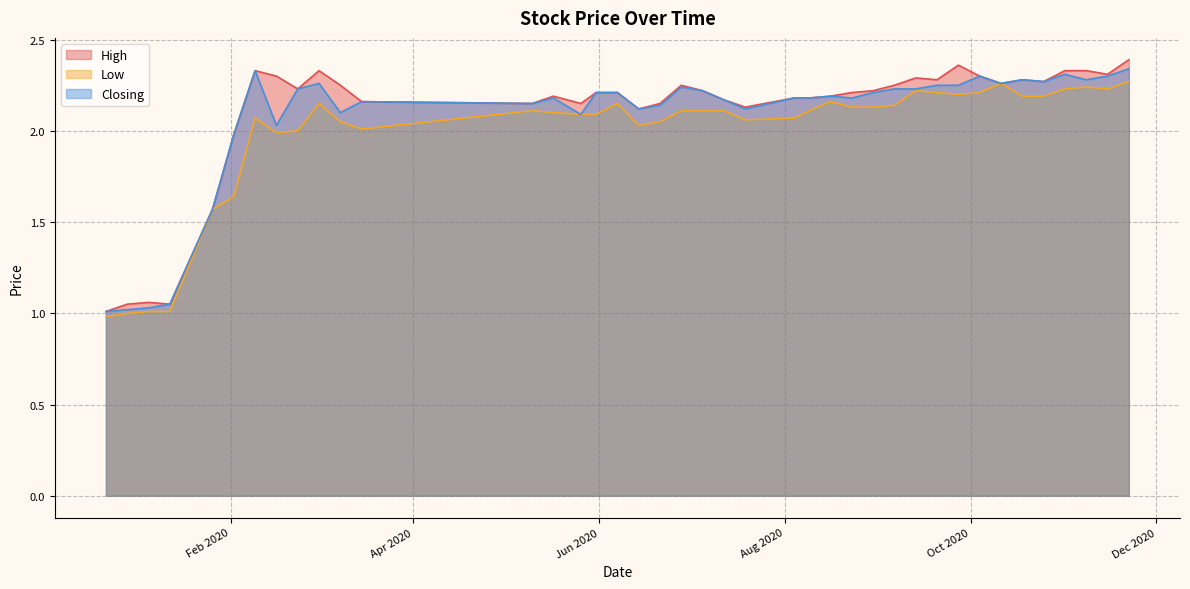

How many values in the High series exceed 2?

34